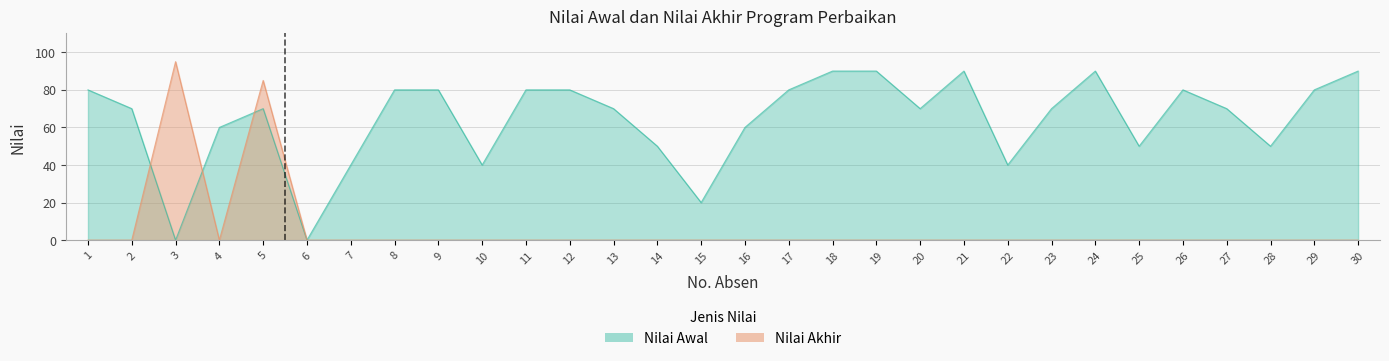

Which series has the largest total across all categories?

Nilai Awal